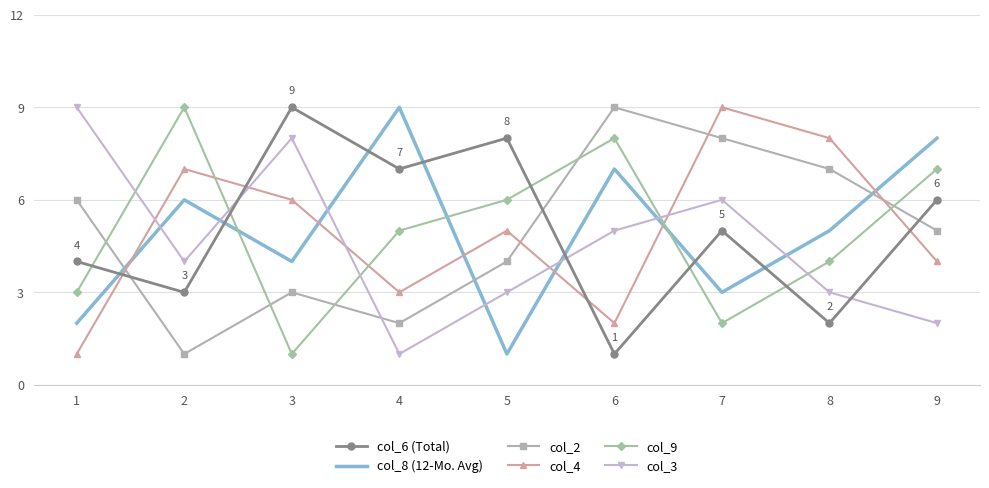

In col_4, how many points are lower than both neighbors (excluding endpoints)?

2